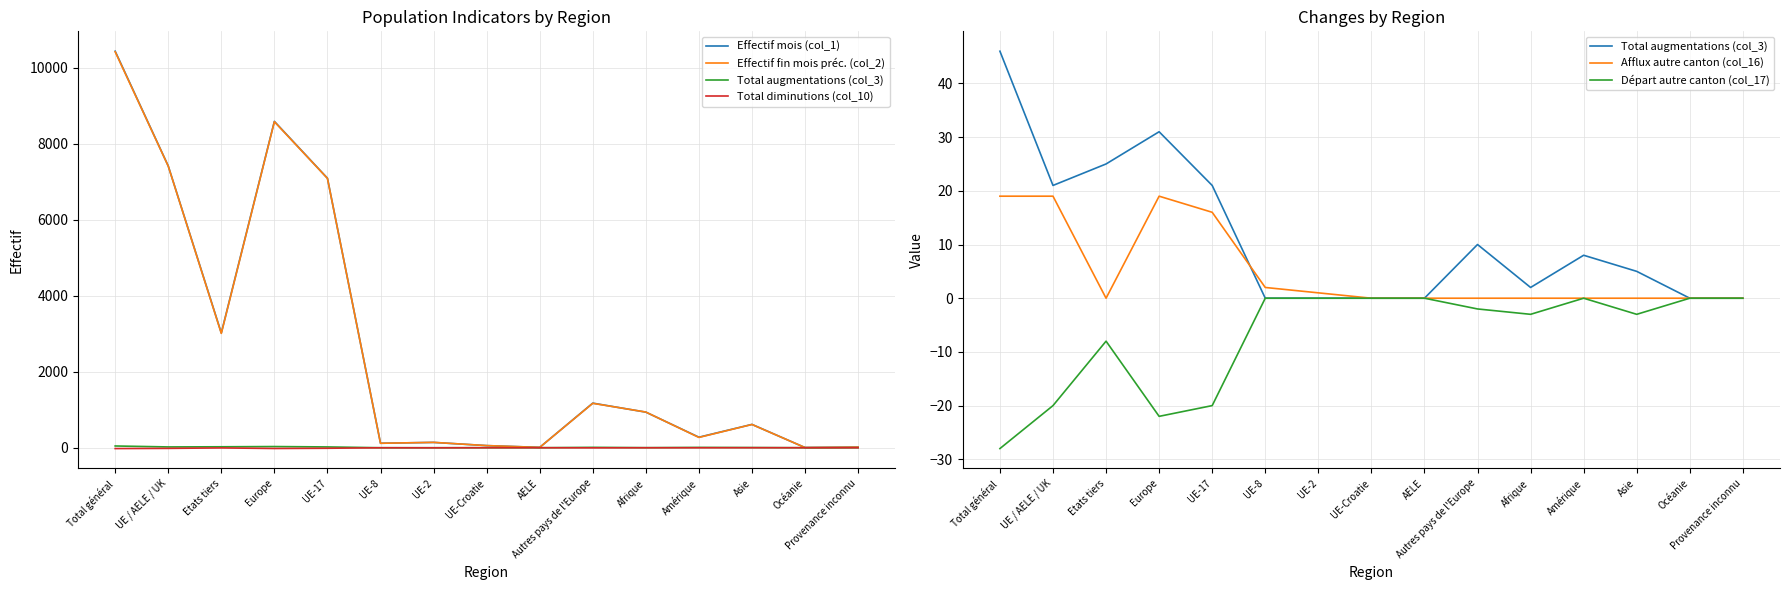

What is the value of the Effectif fin mois préc. (col_2) point at the 12th from the left?

271